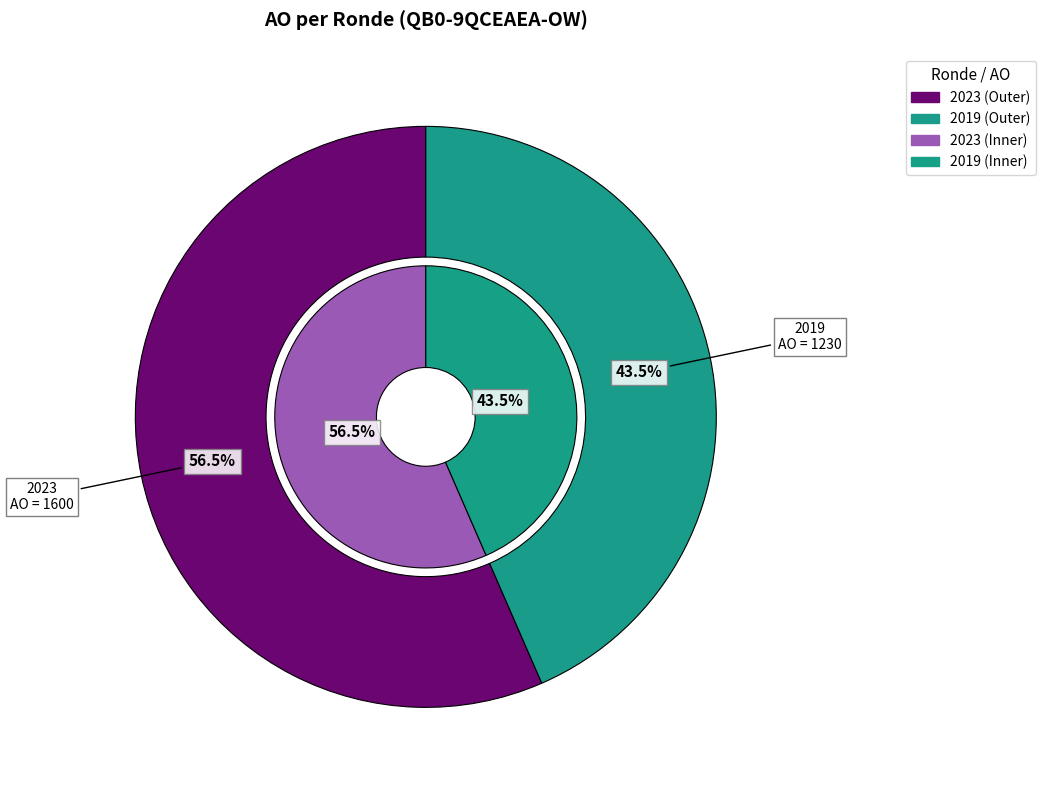

The 2021 1ste aanpassing – ontwerp slice represents 0% of the pie. True or false?

True